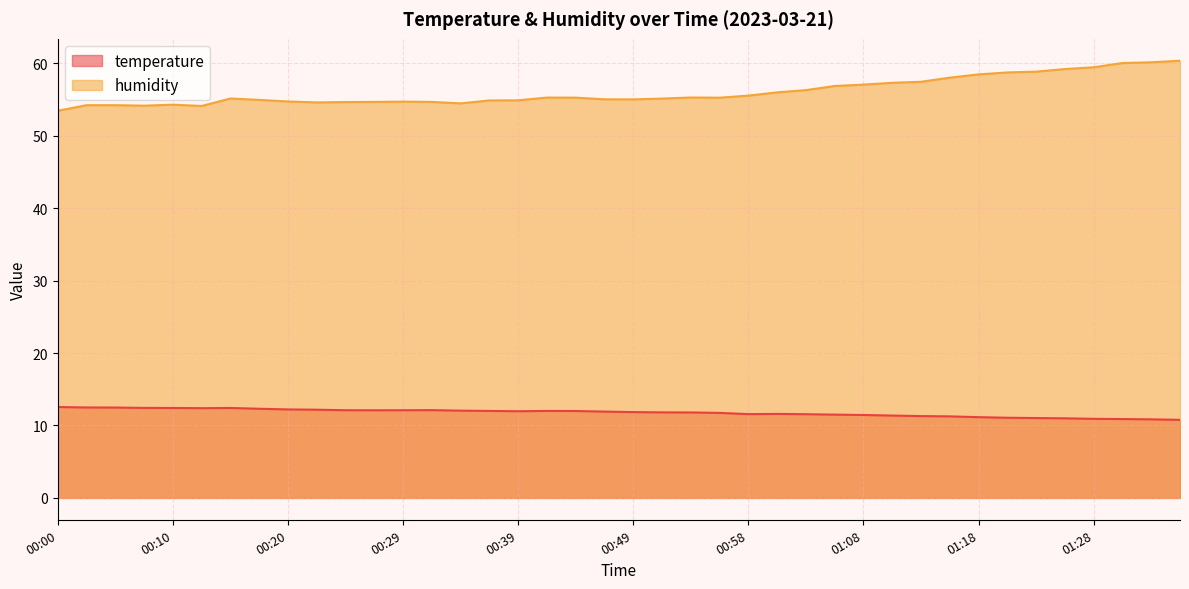

Is the value of temperature at 00:24 greater than the value of humidity at 00:56?

No